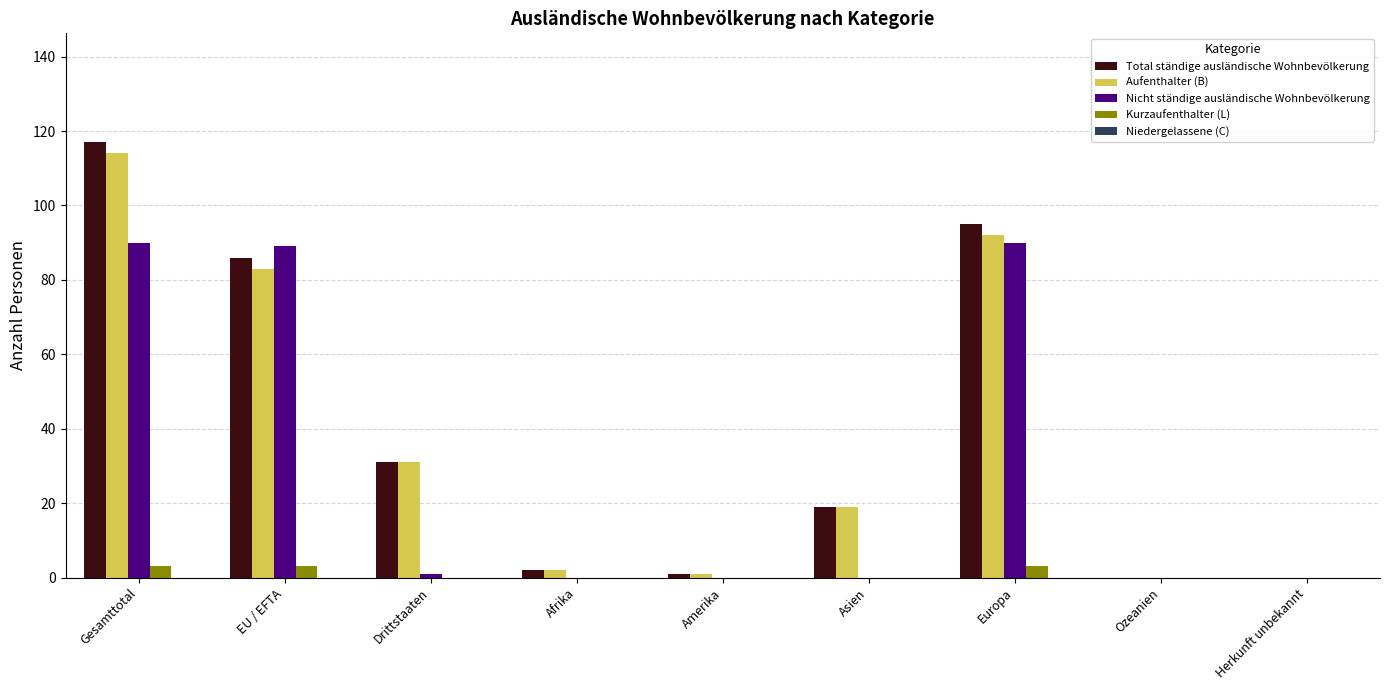

Count the number of data series in this chart.

4